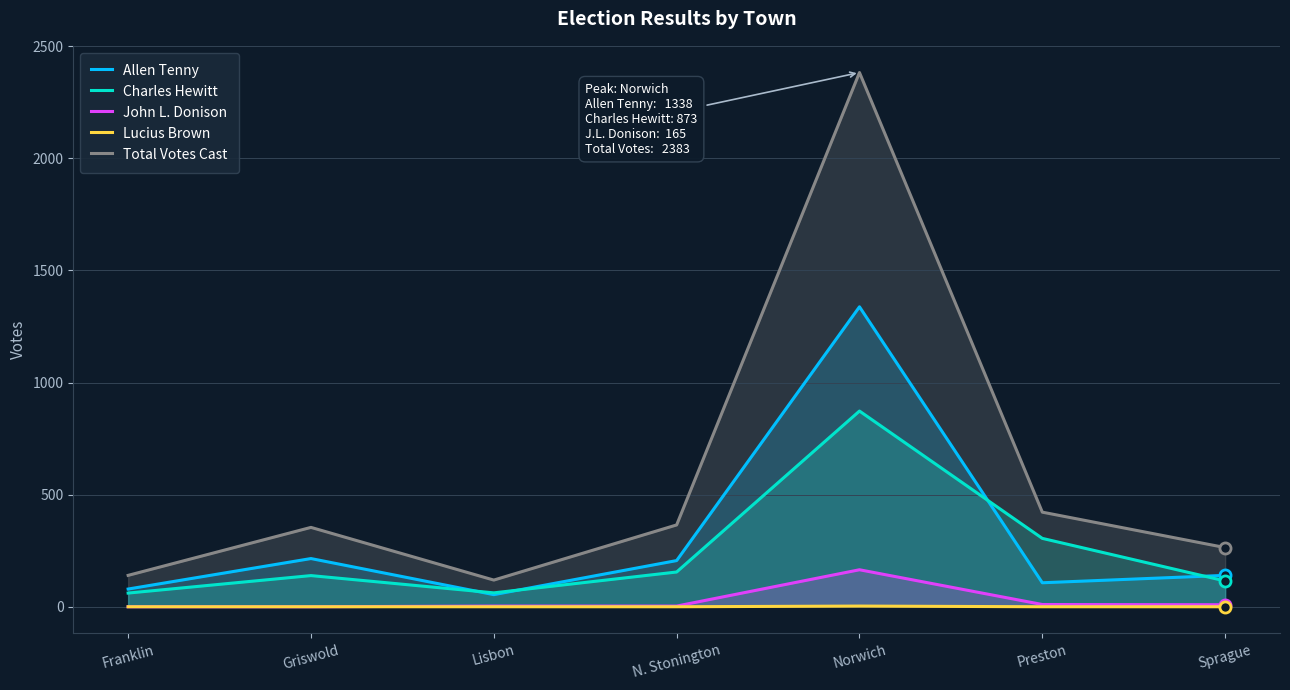

At which label does Total Votes Cast first exceed 354?

N. Stonington